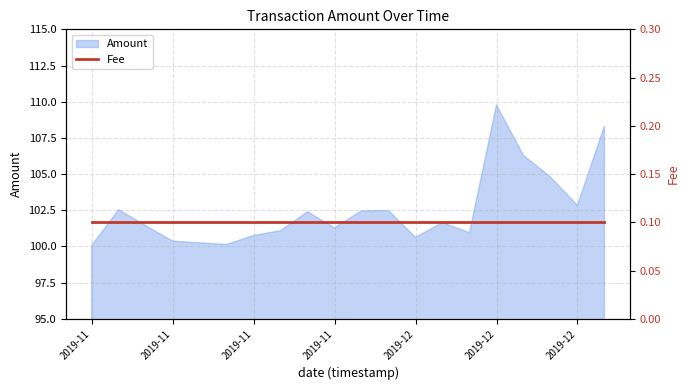

At which category does the data reach its first local valley?

2019-11-24